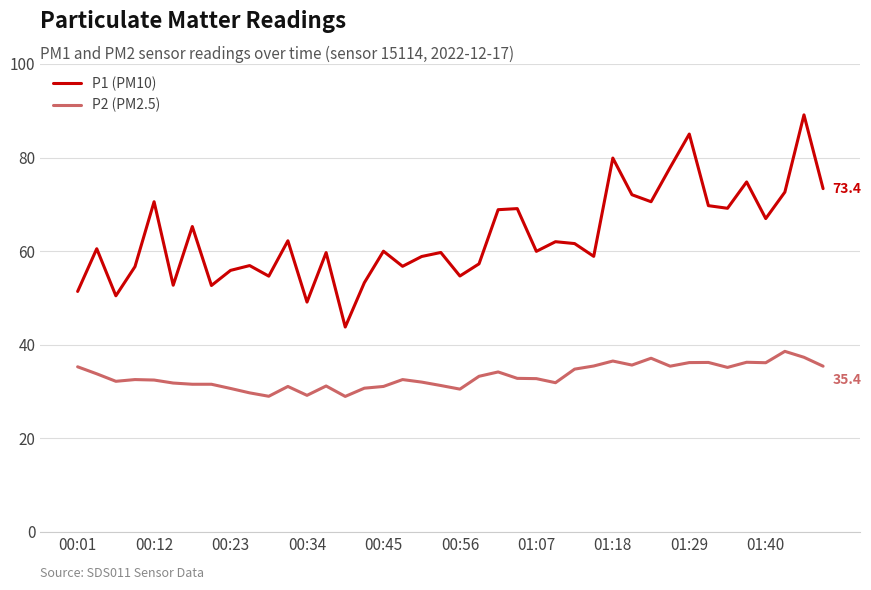

At how many categories does at least one series exceed 30?

40